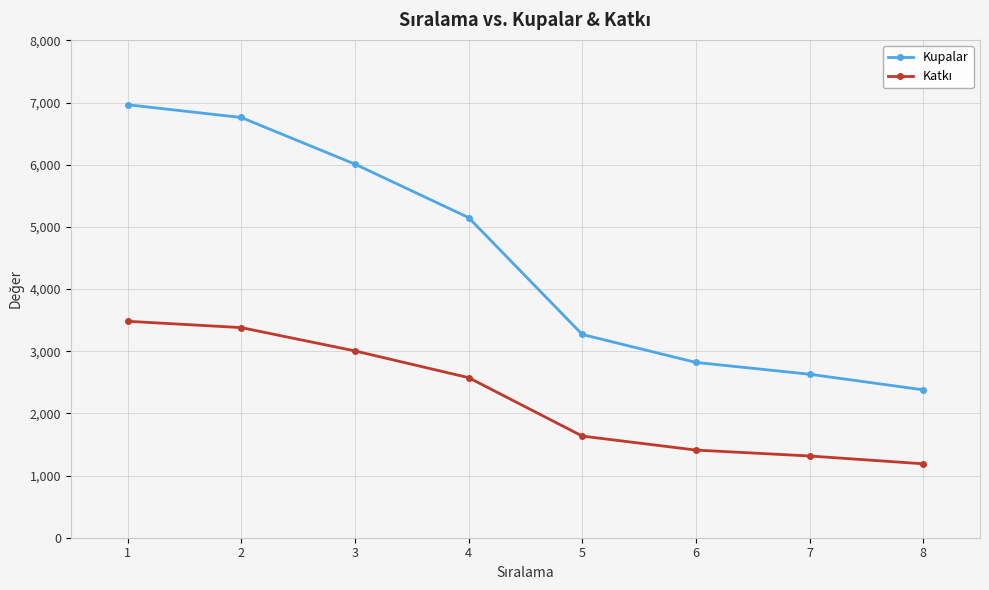

What is the difference between the Kupalar values at 7 and 3?

3380